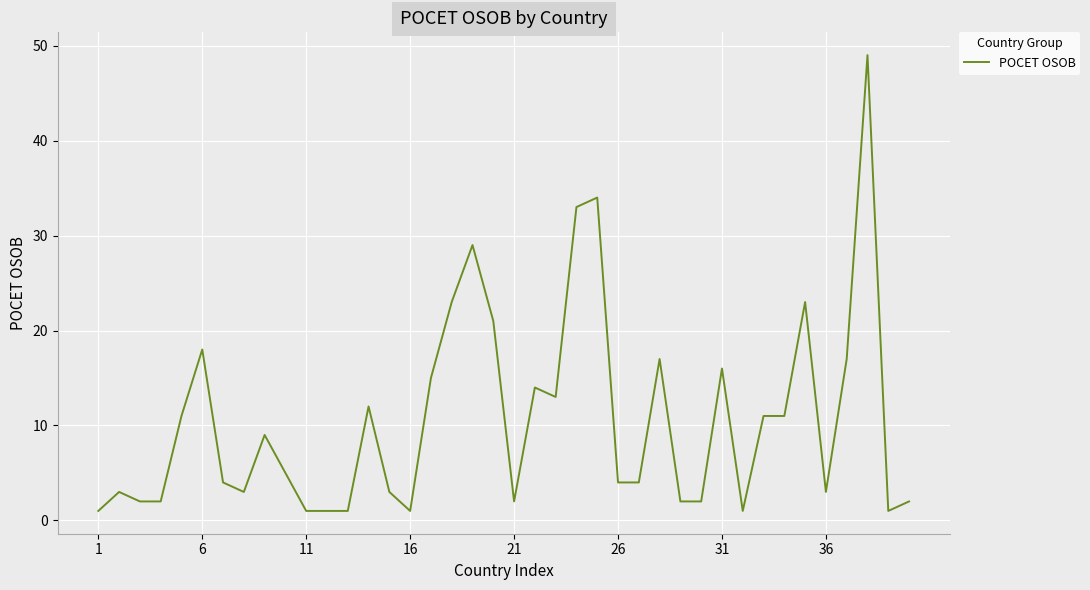

What is the difference between the maximum and minimum values?

48